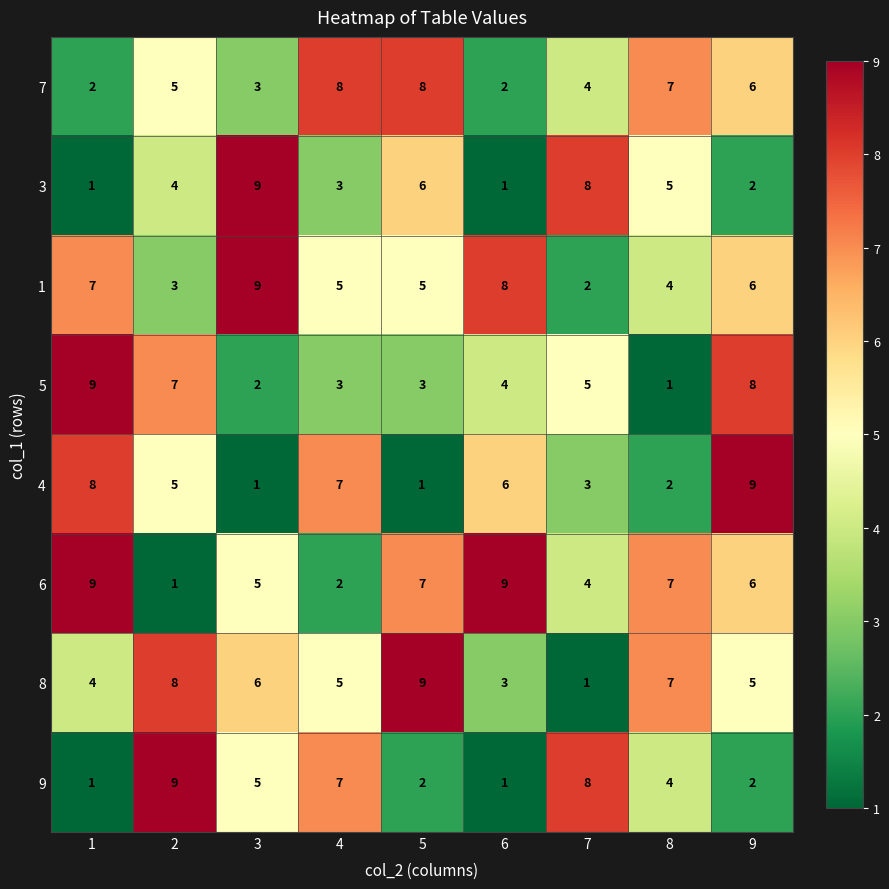

What is the highest value of the 5 series?

9